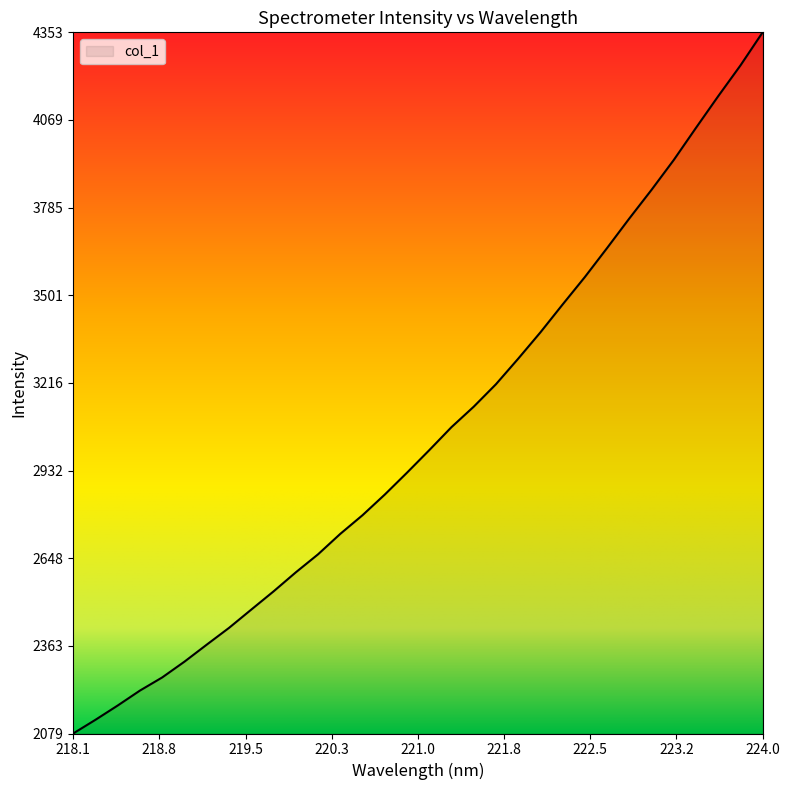

What is the maximum value shown in the chart?

4353.9